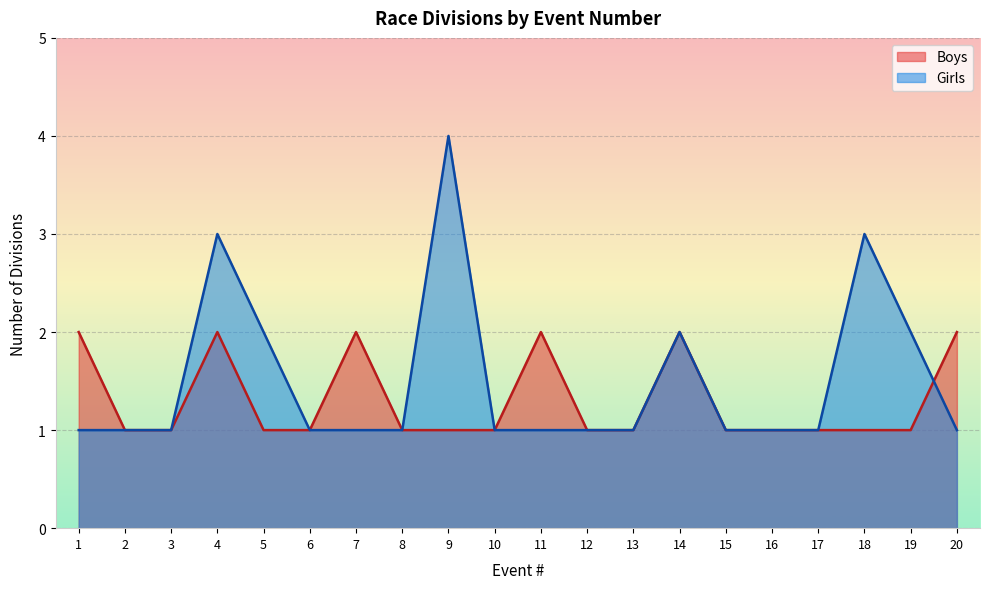

True or false: Boys has a value of 1 at 12.

True